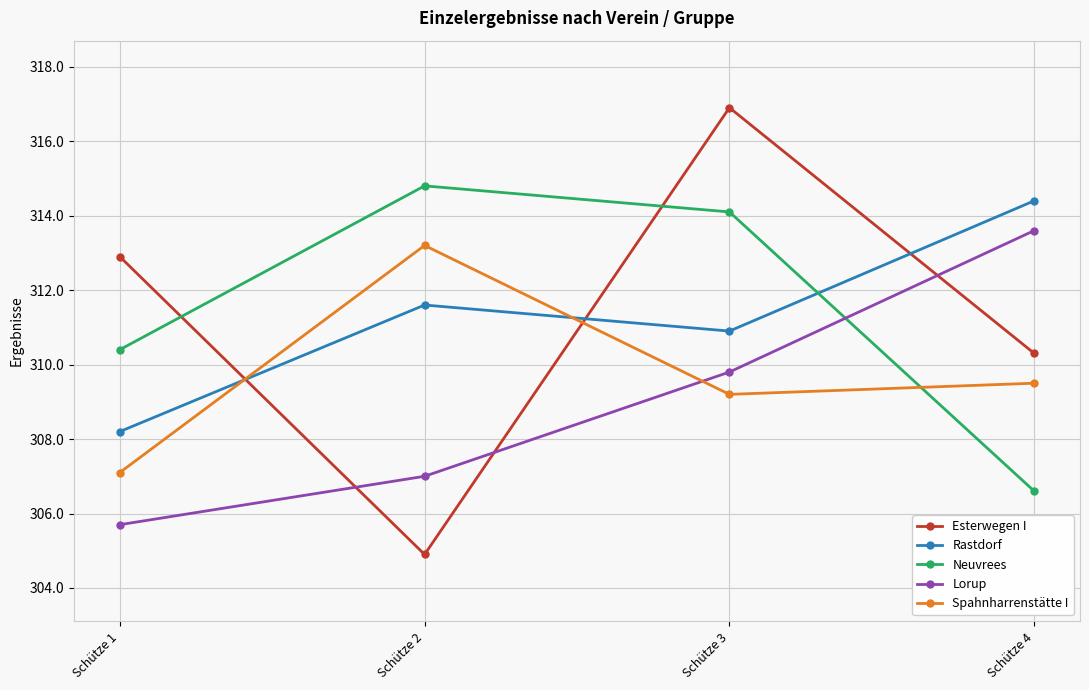

How many categories are shown in the chart?

4